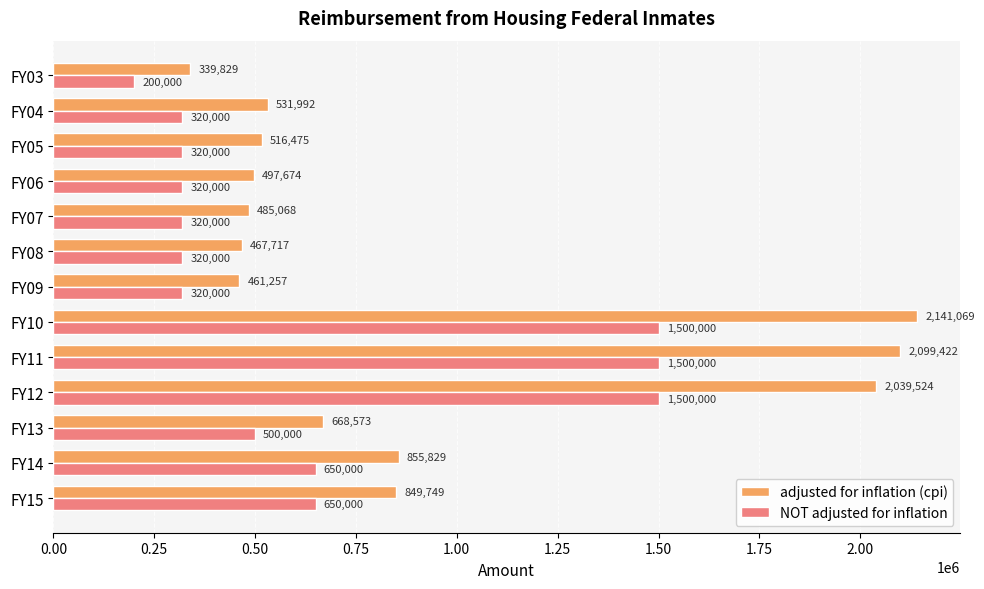

What is the lowest value of the NOT adjusted for inflation series?

200000